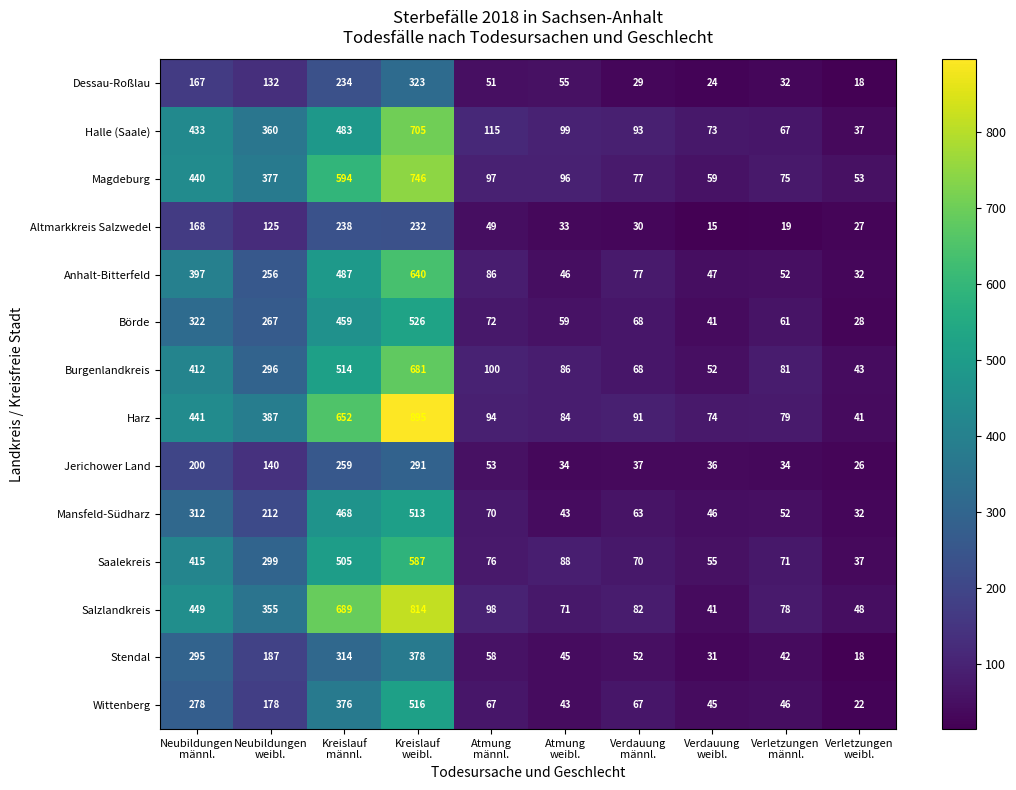

How many categories are shown in the chart?

10